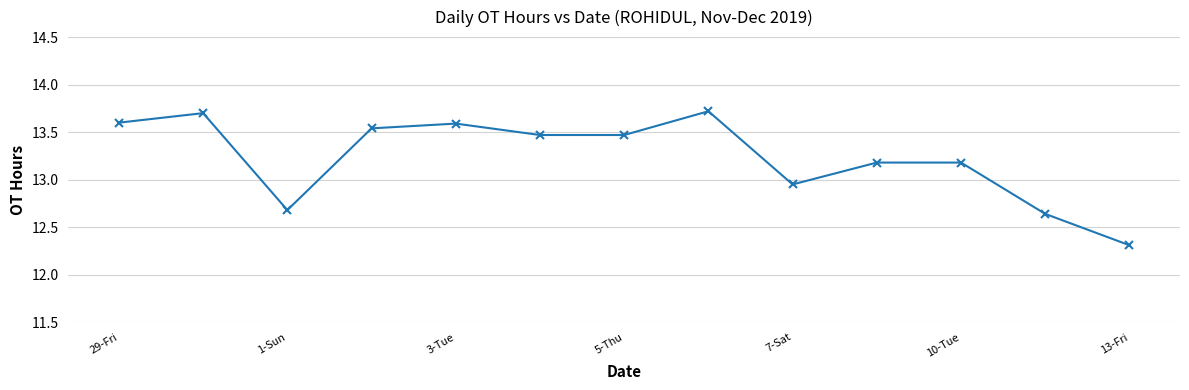

What is the minimum value shown in the chart?

12.3